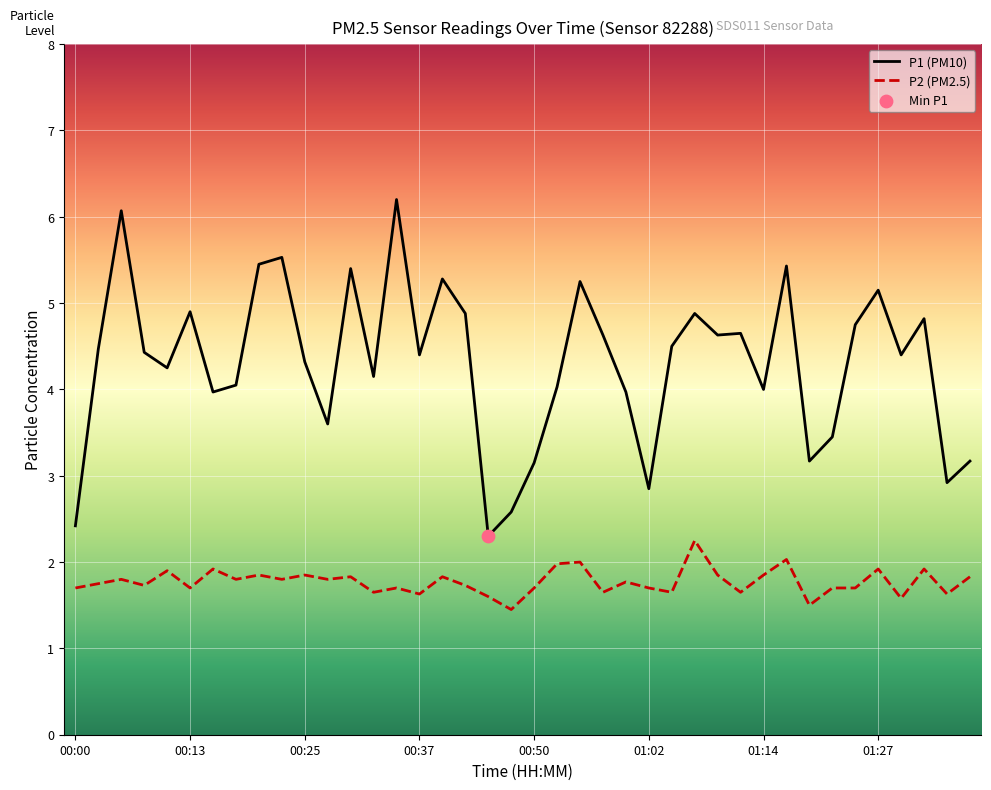

At how many categories does at least one series exceed 1?

40